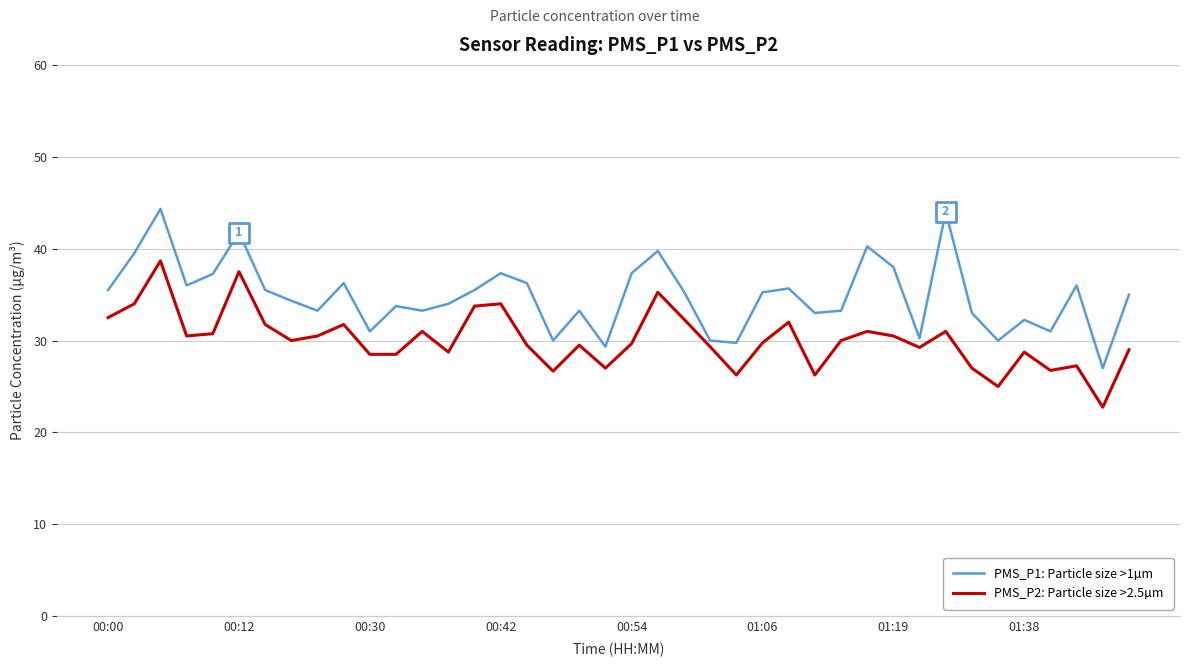

What is the difference between the maximum and minimum values in the PMS_P2: Particle size >2.5µm series?

15.9